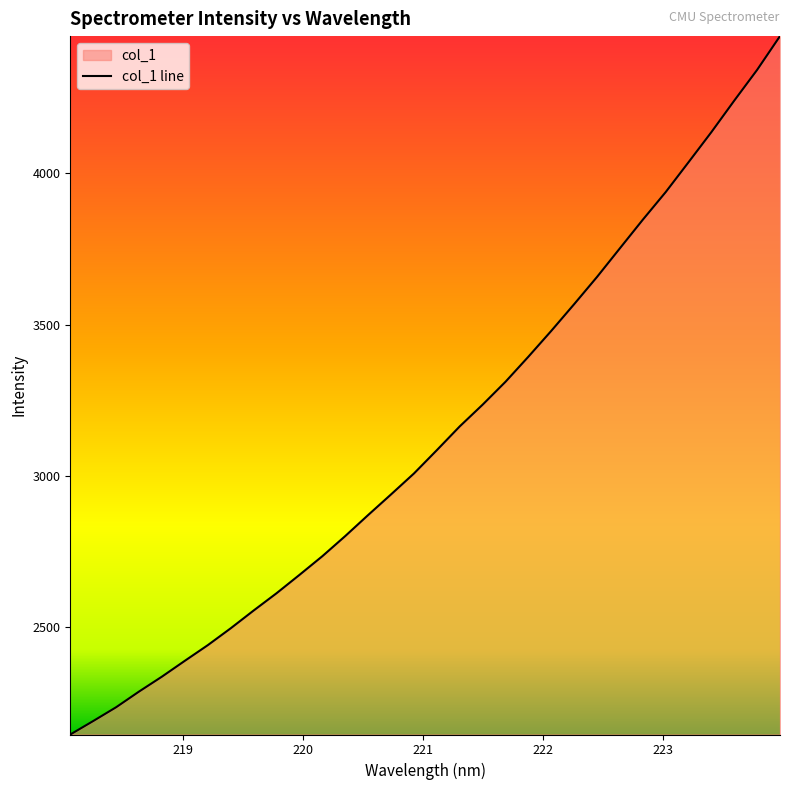

Does the chart display data point markers on the line(s)?

No